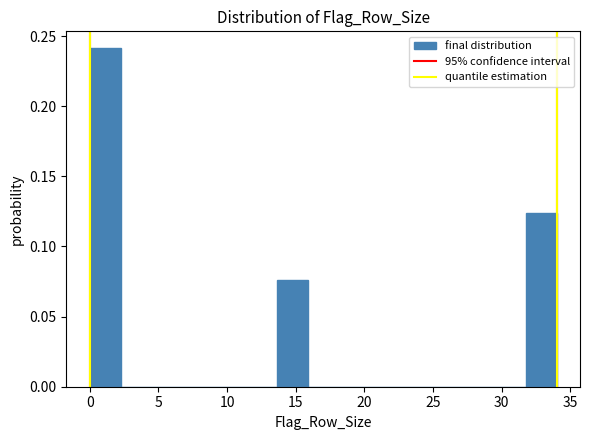

Reading left to right, transcribe this chart: for each bar, give the range it covers on the x-axis and its height. Neither the bar edges nor the heights are printed on the chart, so give them approximately, as read against the axes.

0.0 to 2.5: 0.240
2.5 to 4.5: 0
4.5 to 7.0: 0
7.0 to 9.0: 0
9.0 to 11.5: 0
11.5 to 13.5: 0
13.5 to 16.0: 0.075
16.0 to 18.0: 0
18.0 to 20.5: 0
20.5 to 22.5: 0
22.5 to 25.0: 0
25.0 to 27.0: 0
27.0 to 29.5: 0
29.5 to 31.5: 0
31.5 to 34.0: 0.125